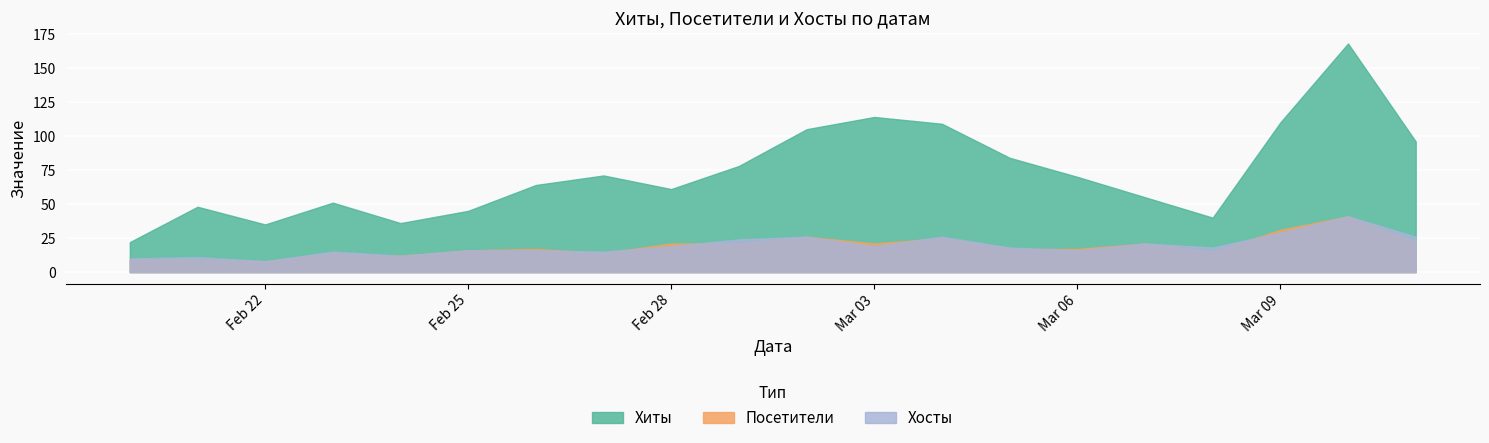

At which label is Посетители closest to 24?

2019-03-04